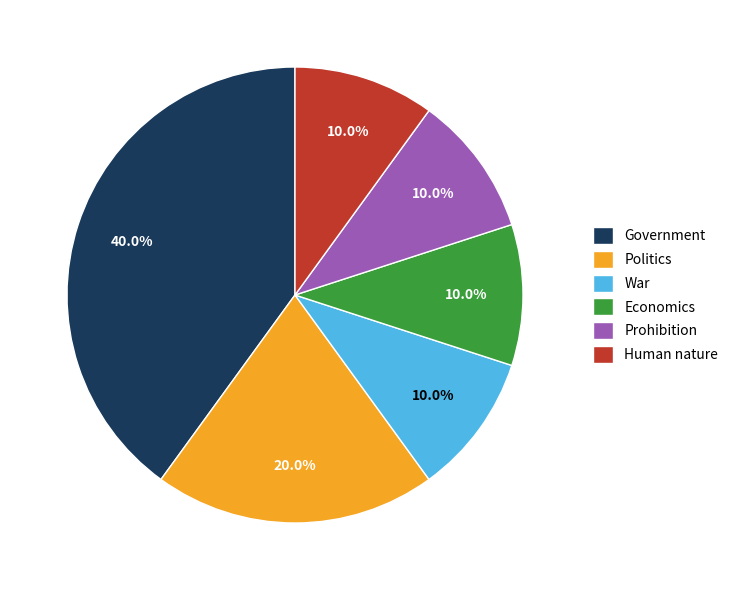

Which has a higher value, Politics or Prohibition?

Politics